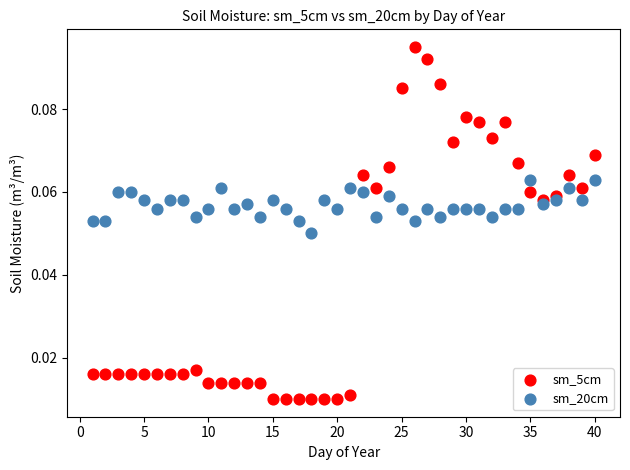

Which series contains the highest Y value?

sm_5cm